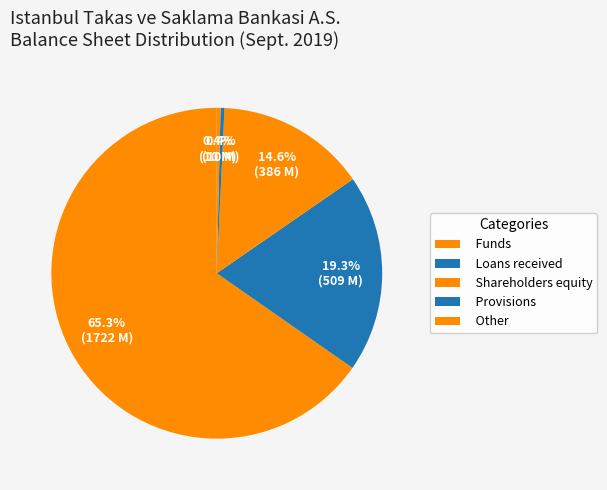

To the nearest percent, what is the combined percentage of Provisions and Funds?

34%